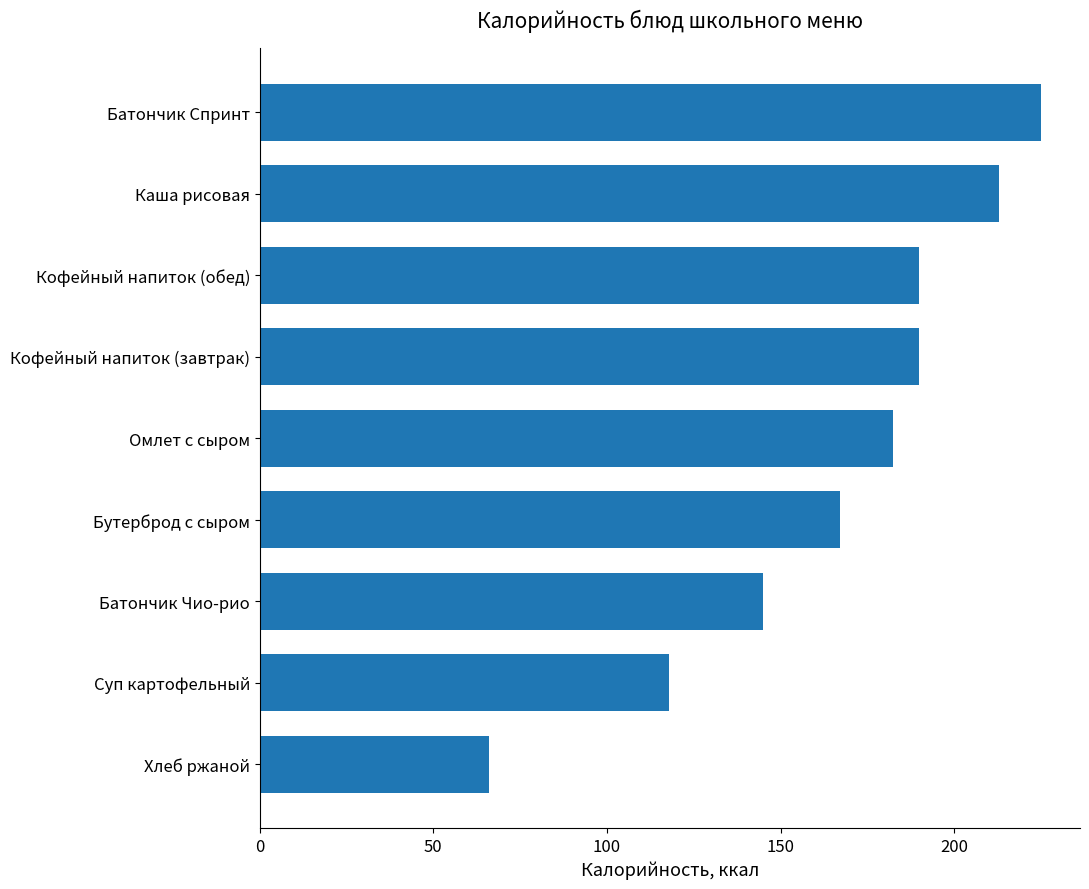

What is the change in value from Хлеб ржаной to Кофейный напиток (обед)?

+124.0